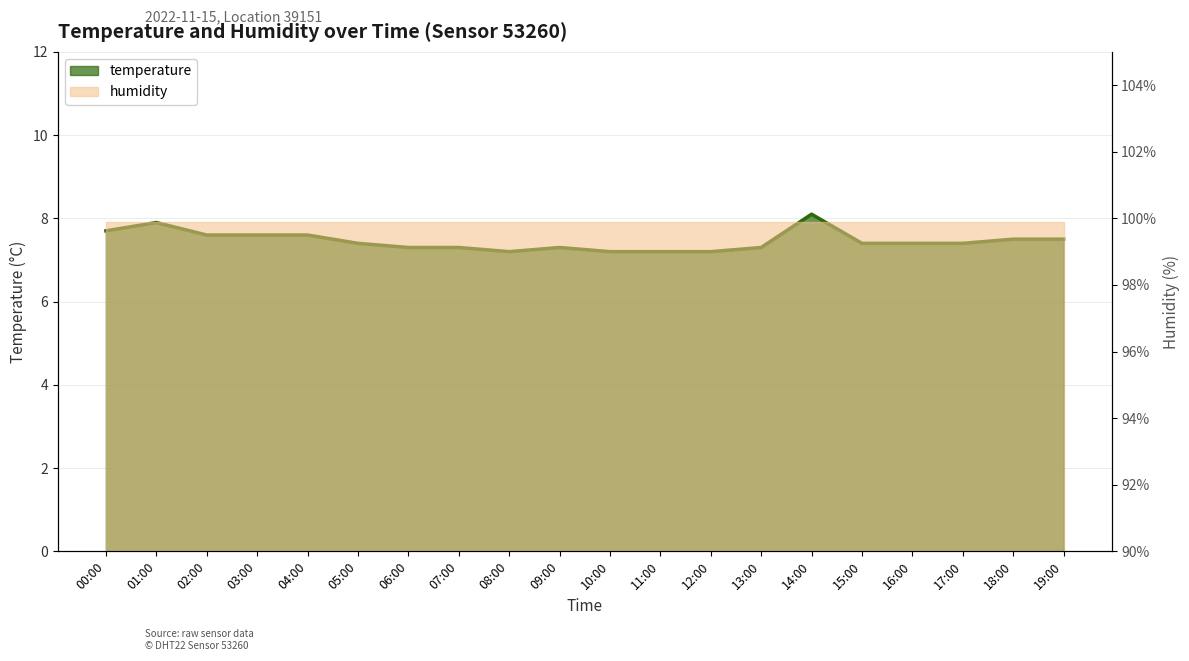

List the labels in order of value, smallest first.

08:00, 10:00, 11:00, 12:00, 06:00, 07:00, 09:00, 13:00, 05:00, 15:00, 16:00, 17:00, 18:00, 19:00, 02:00, 03:00, 04:00, 00:00, 01:00, 14:00